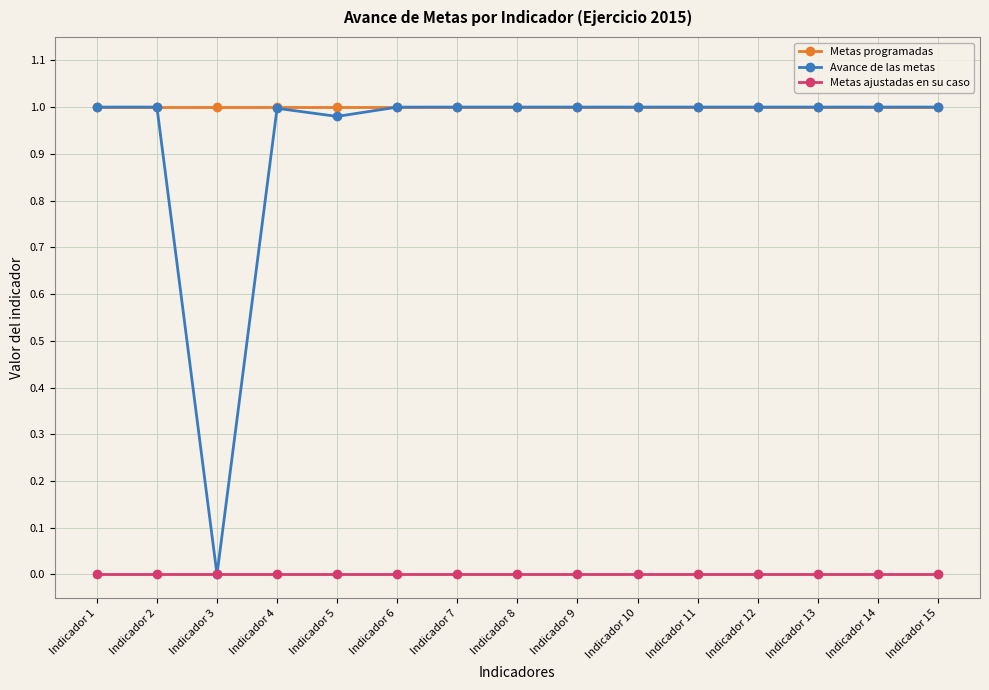

Is it true that Avance de las metas equals 1.0 at Indicador 9?

True